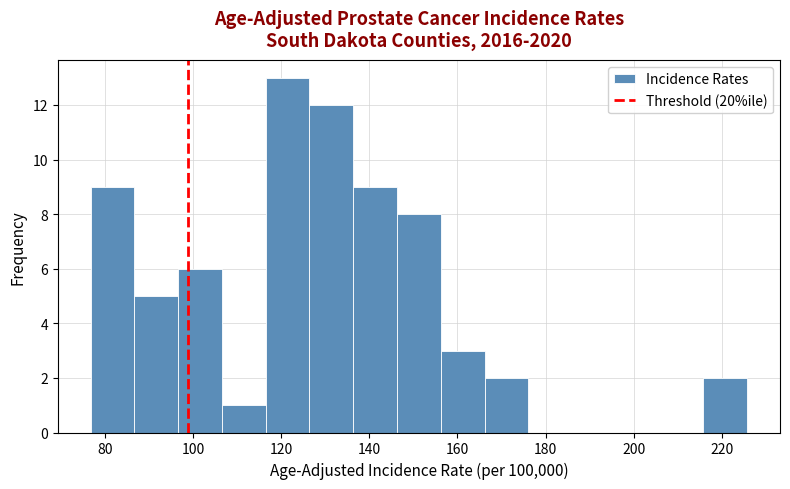

Reading left to right, transcribe this chart: for each bar, give the range it covers on the x-axis and its height. Neither the bar edges nor the heights are printed on the chart, so give them approximately, as read against the axes.

76 to 86: 9
86 to 96: 5
96 to 106: 6
106 to 116: 1
116 to 126: 13
126 to 136: 12
136 to 146: 9
146 to 156: 8
156 to 166: 3
166 to 176: 2
176 to 186: 0
186 to 196: 0
196 to 206: 0
206 to 216: 0
216 to 226: 2